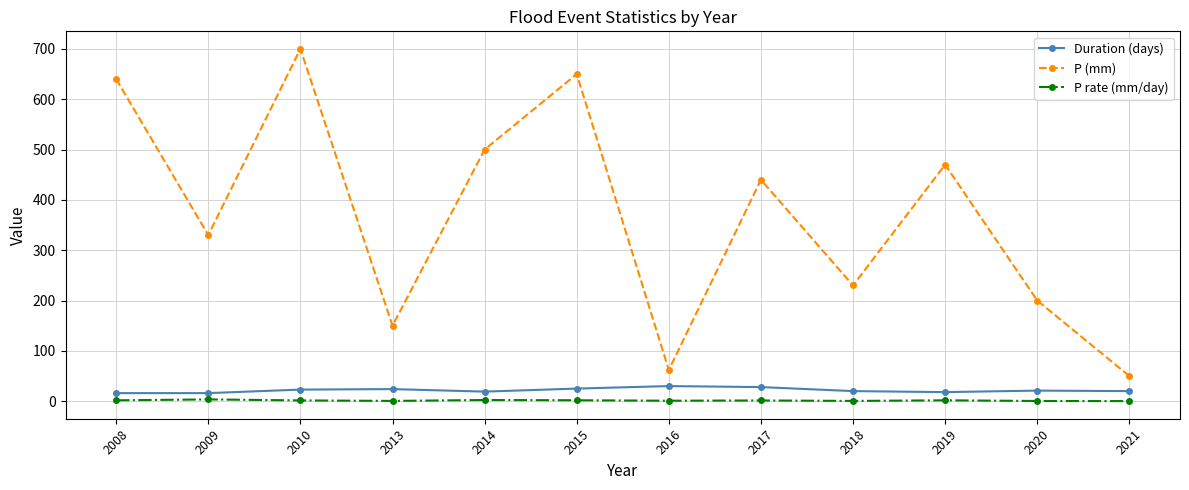

At 2020, list the series in order from largest to smallest.

P (mm), Duration (days), P rate (mm/day)